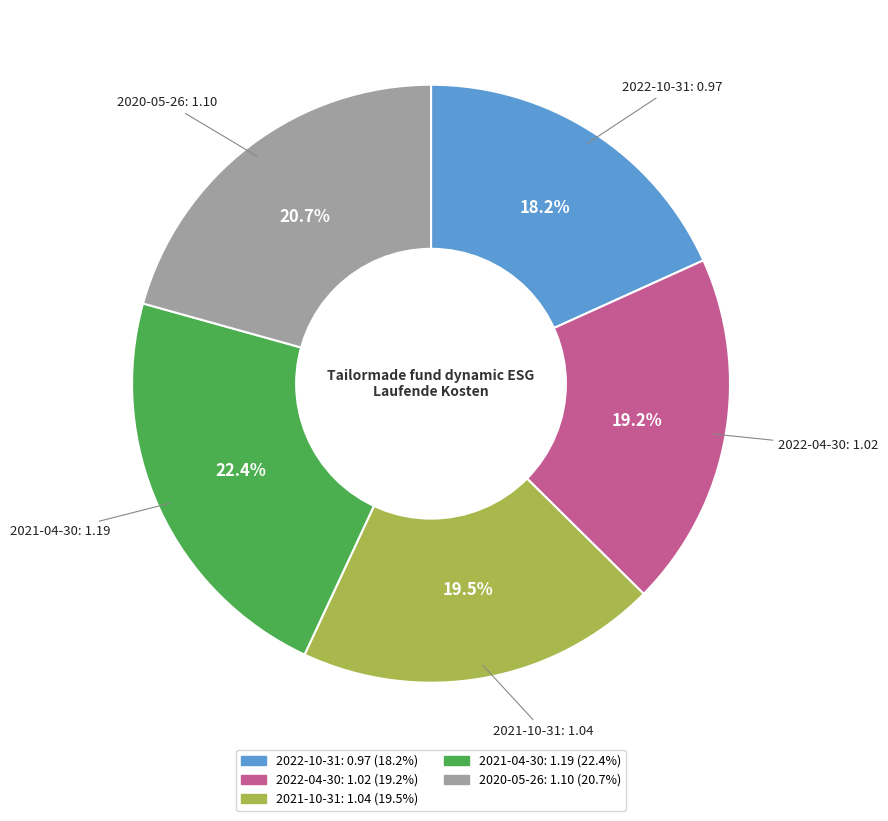

Approximately how many times larger is the value at 2021-04-30 compared to 2022-04-30?

1.2